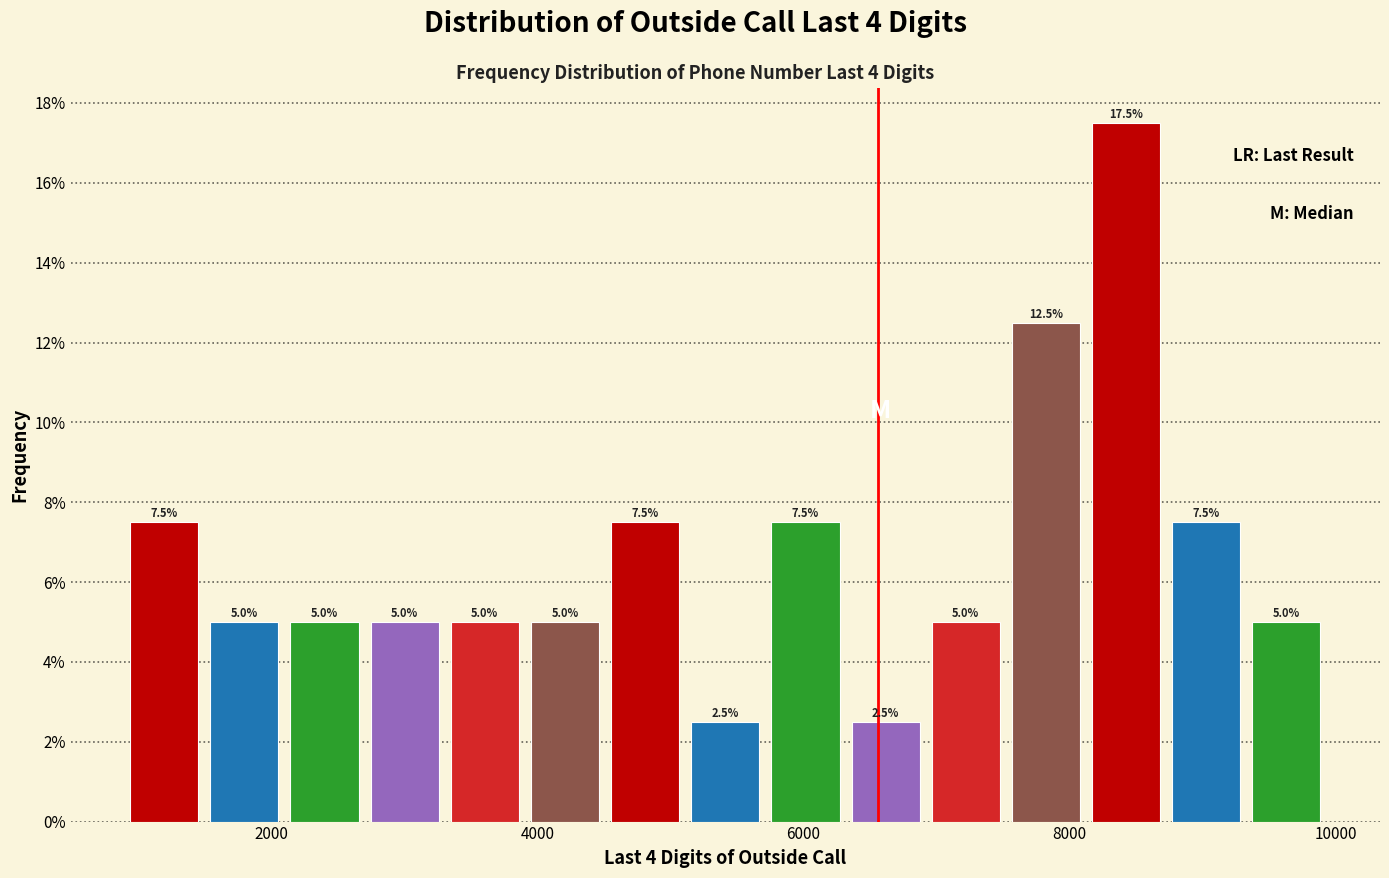

Read against the x-axis, roughly where is the centre of the tallest bar?

8400